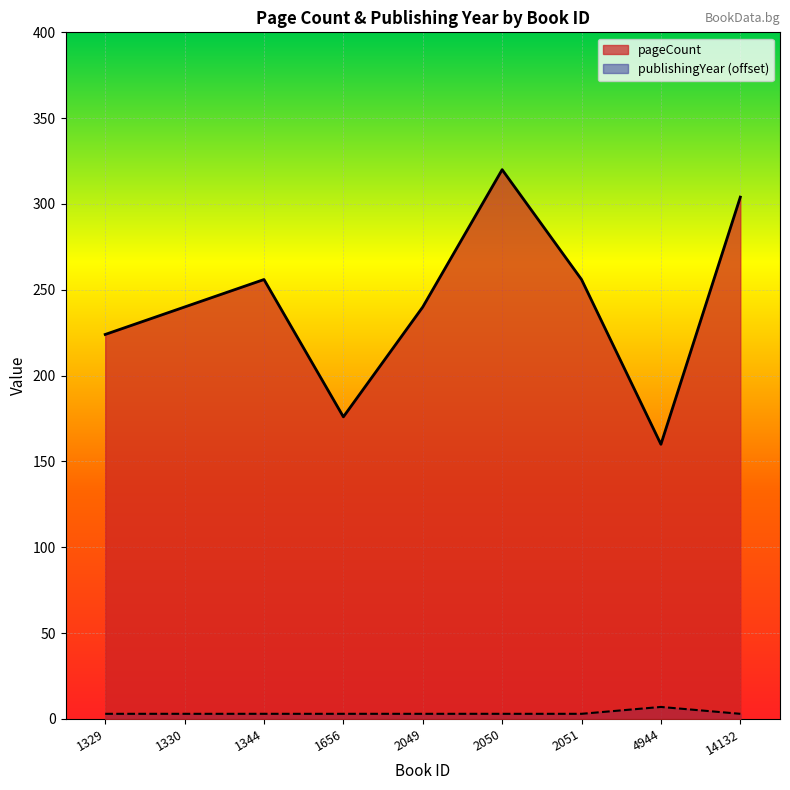

Rank the series by their average value, from highest to lowest.

pageCount, publishingYear (offset)